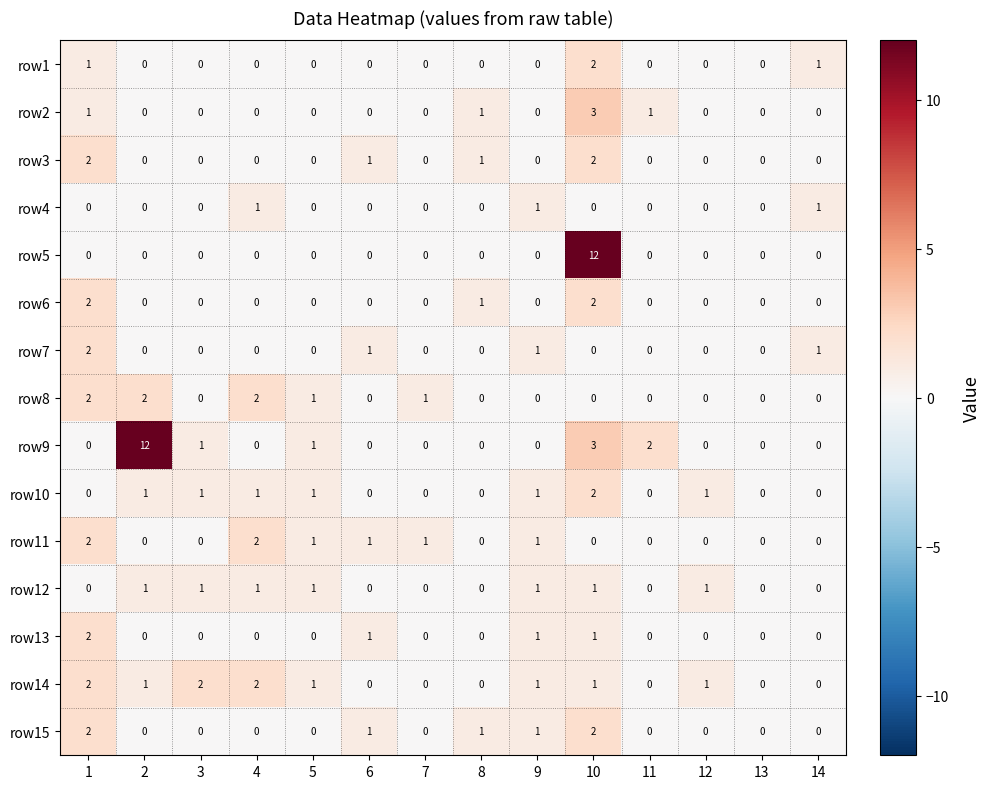

How many categories are shown in the chart?

14